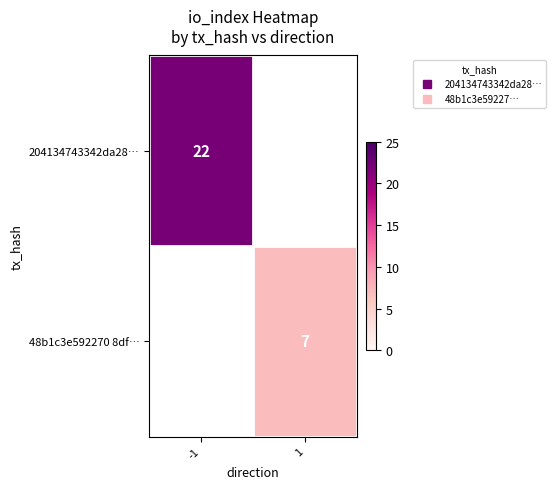

Is the value of 48b1c3e592270 8df… at -1 greater than the value of 204134743342da28… at 1?

No